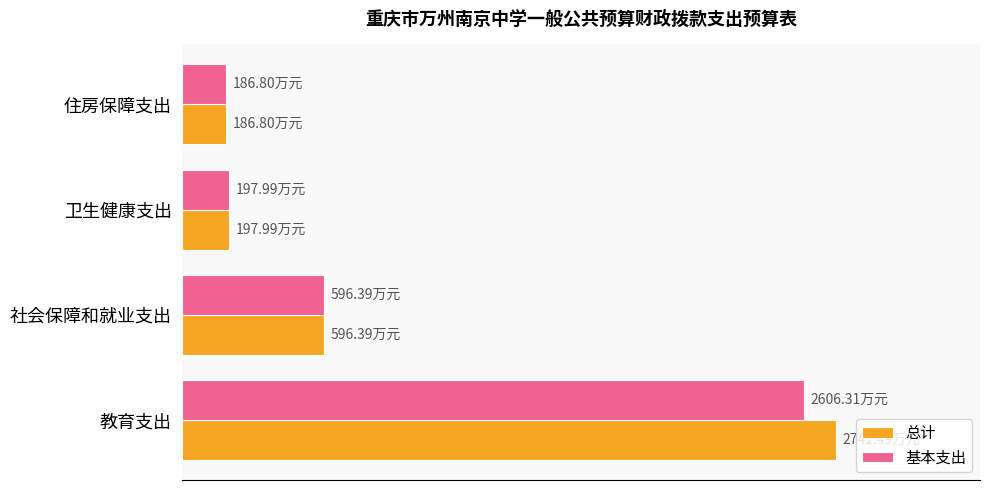

What is the difference between the second highest and second lowest values in the 总计 series?

398.4